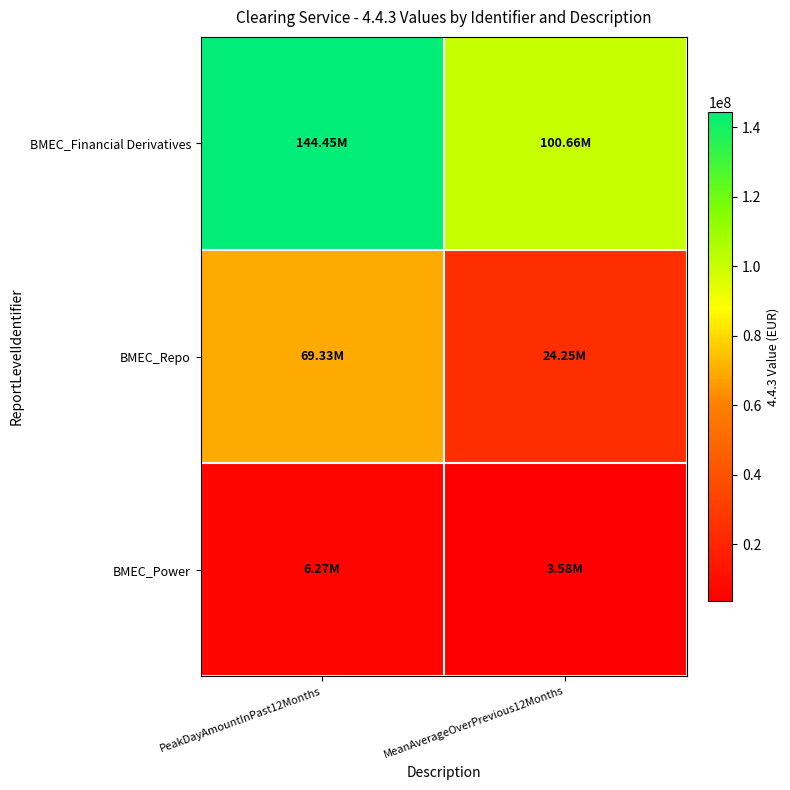

Which series has the largest total across all categories?

BMEC_Financial Derivatives